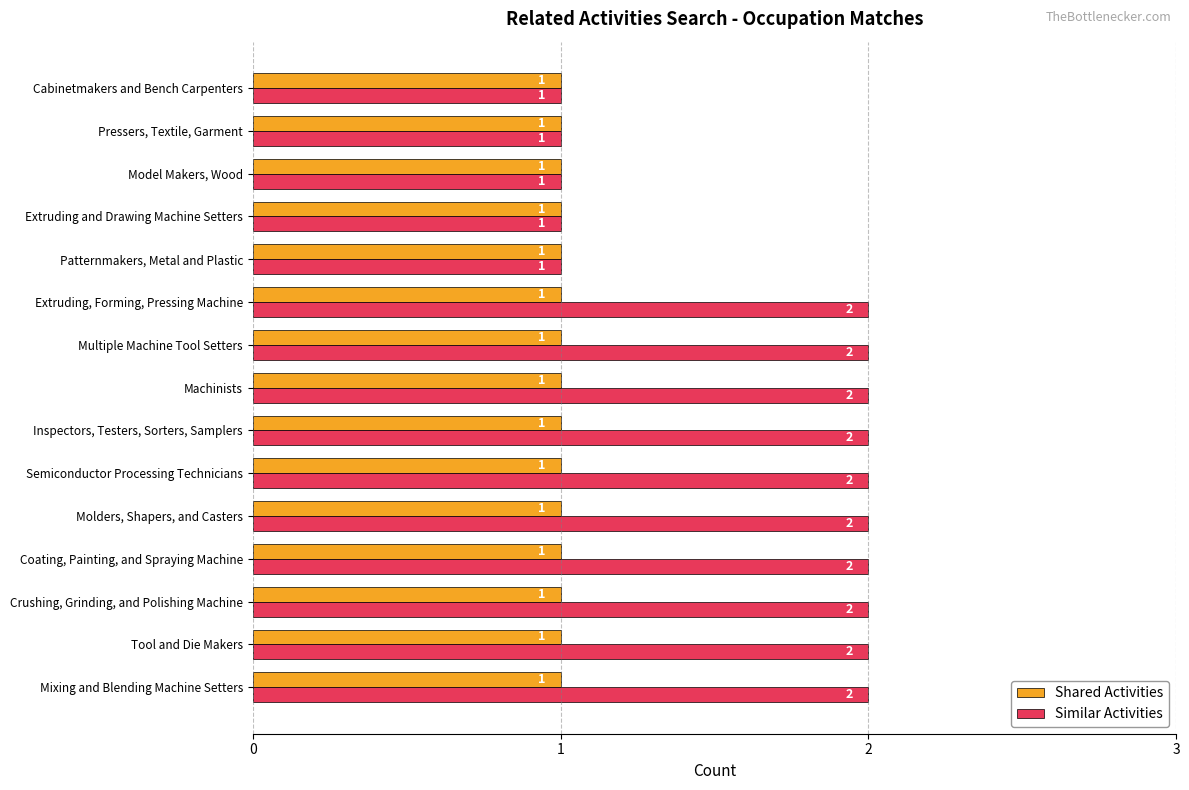

What is the sum of all Shared Activities values?

15